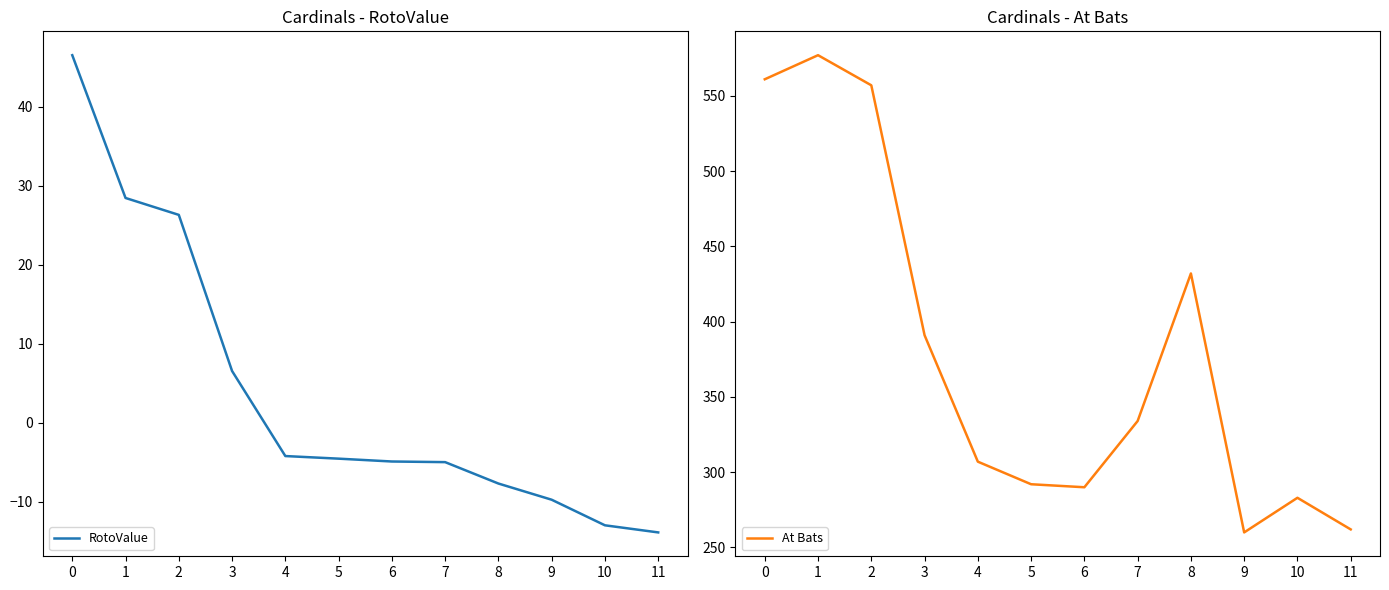

True or false: RotoValue and At Bats cross at least once.

False